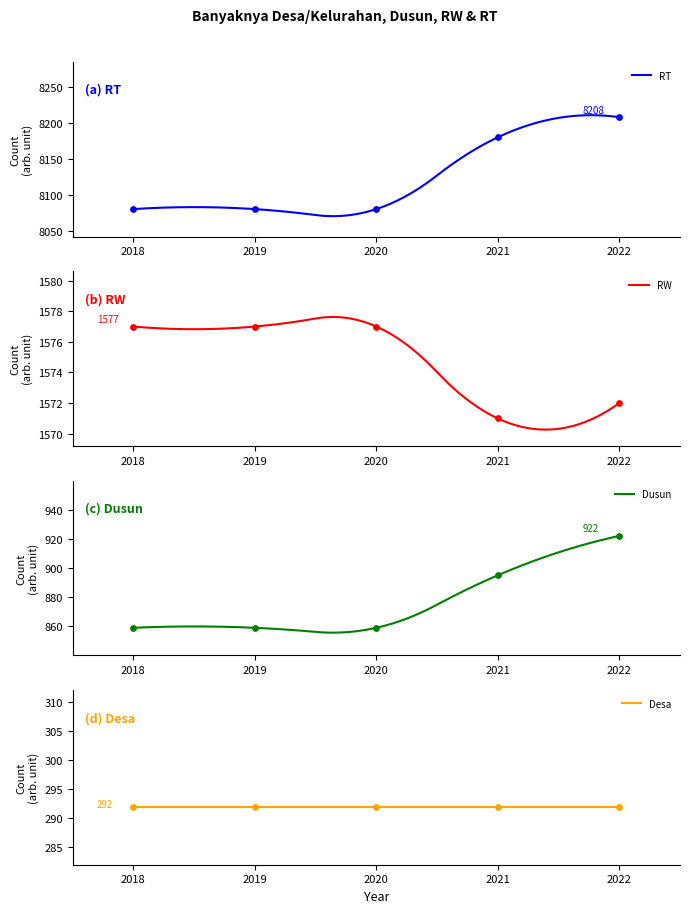

What is the maximum value for RT?

8210.8